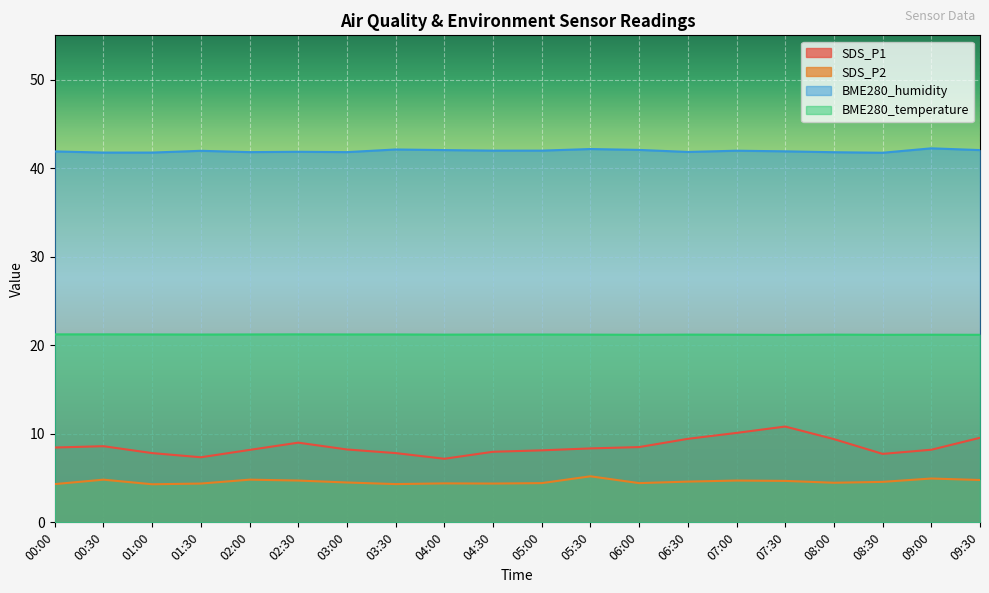

At which label does SDS_P2 reach its minimum?

01:00